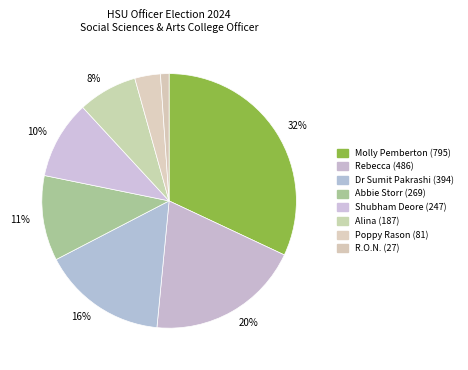

How many slices are in this pie chart?

8